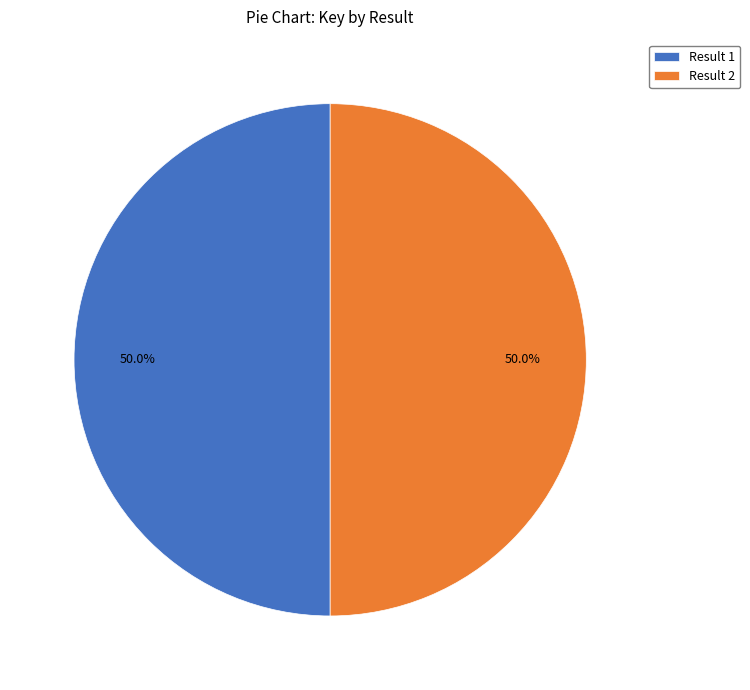

Combined, do Result 2 and Result 1 account for over 50%?

Yes